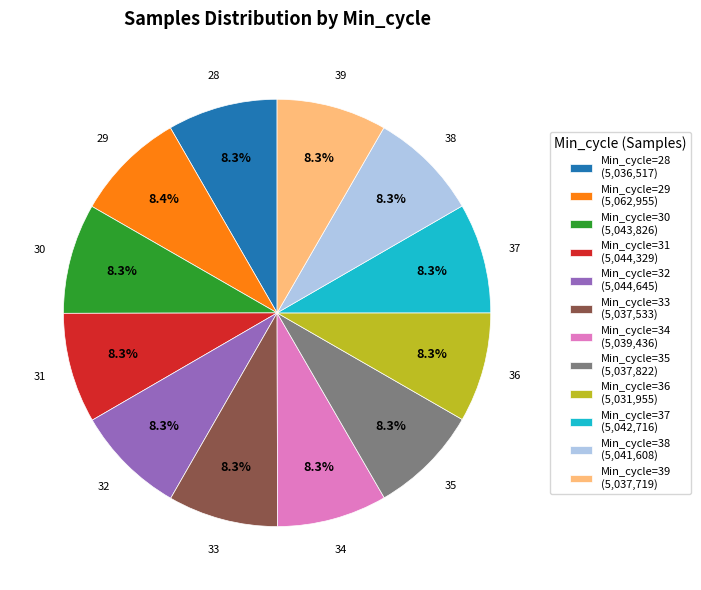

Approximately how many times larger is the value at Min_cycle=34 (5,039,436) compared to Min_cycle=28 (5,036,517)?

1.0